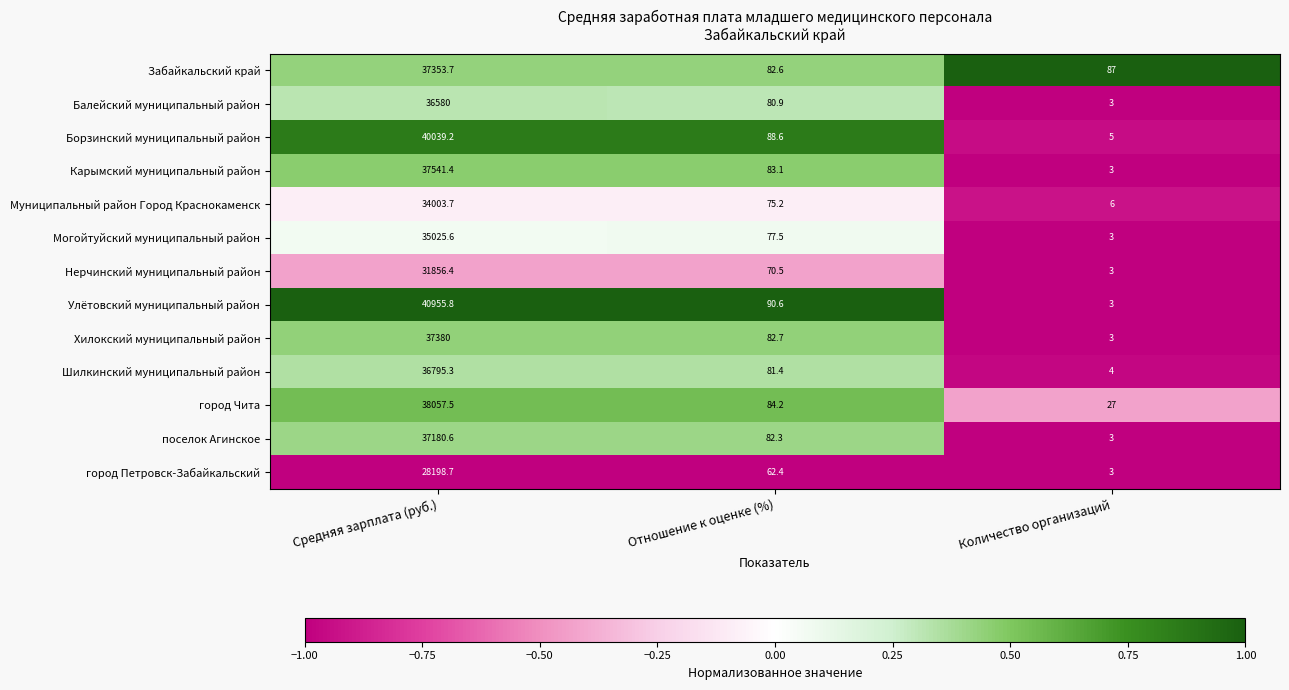

What is the difference between the Шилкинский муниципальный район values at Отношение к оценке (%) and Средняя зарплата (руб.)?

36713.9